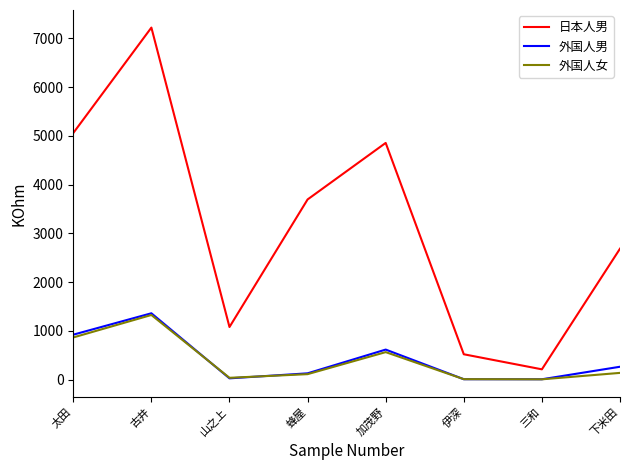

What are all the series names shown in the legend?

日本人男, 外国人男, 外国人女